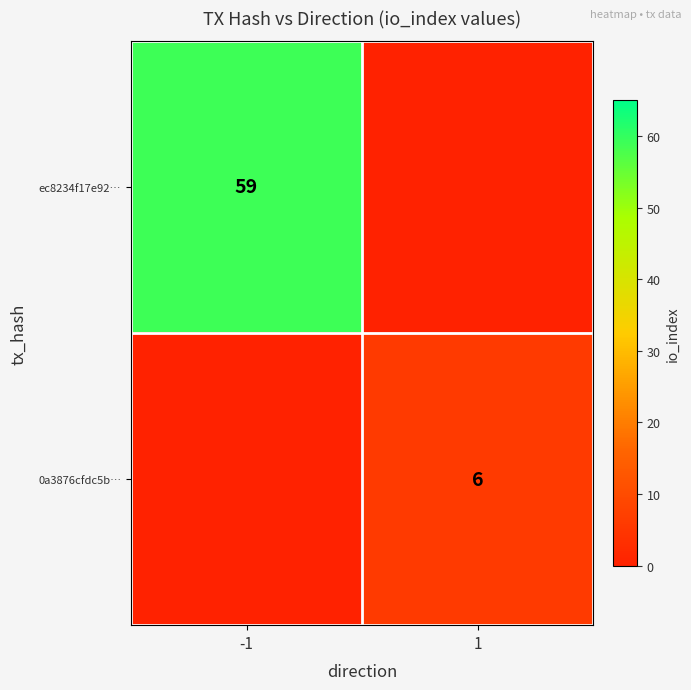

The value of ec8234f17e92… at -1 is 82. True or false?

False